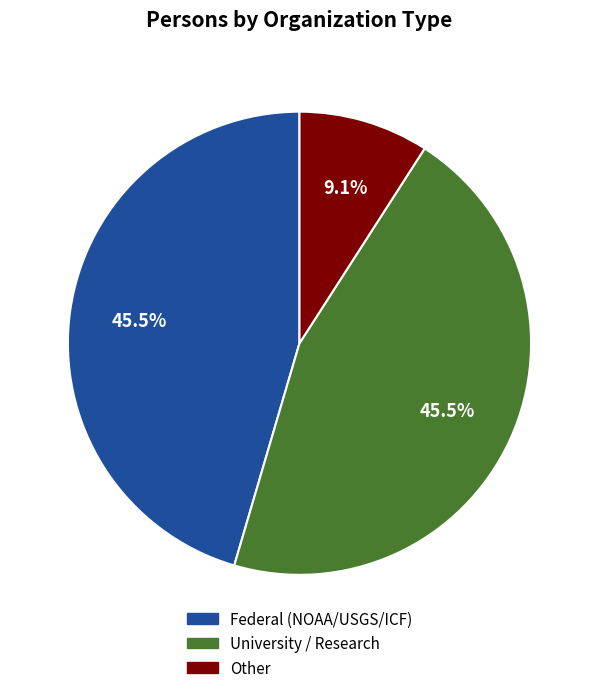

Does any single category account for the majority?

No